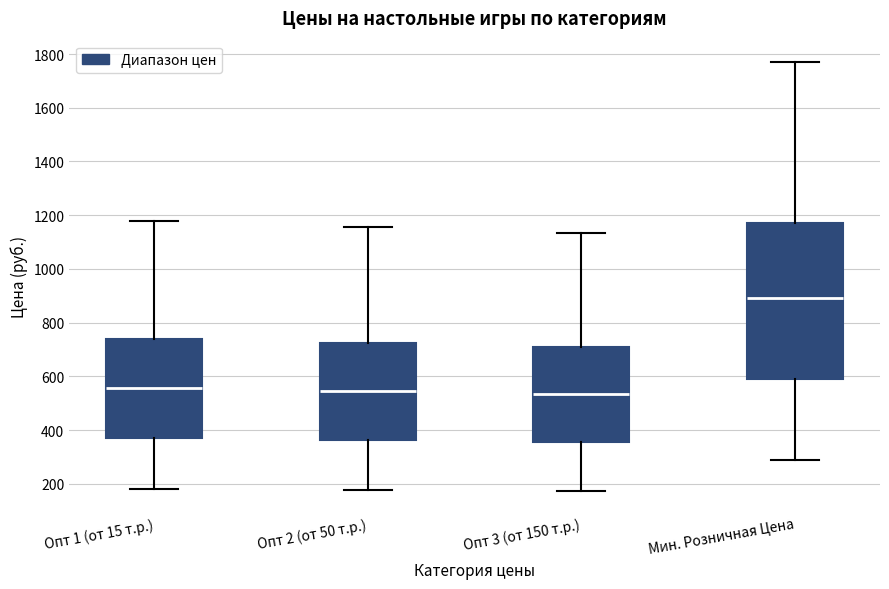

Comparing the boxes themselves (not the whiskers), which one is the tallest?

Мин. Розничная Цена